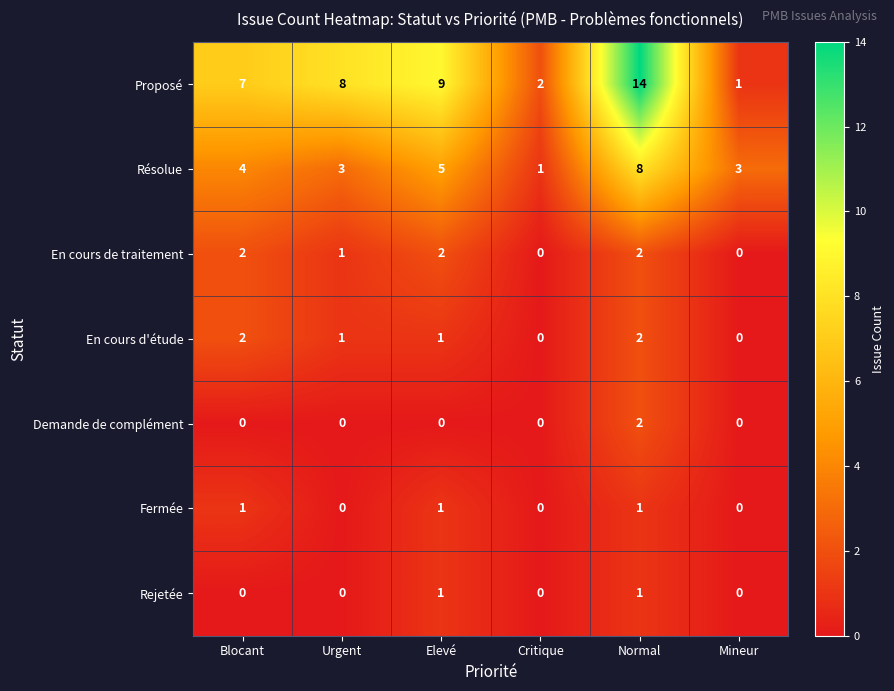

How many distinct data groups are displayed?

7